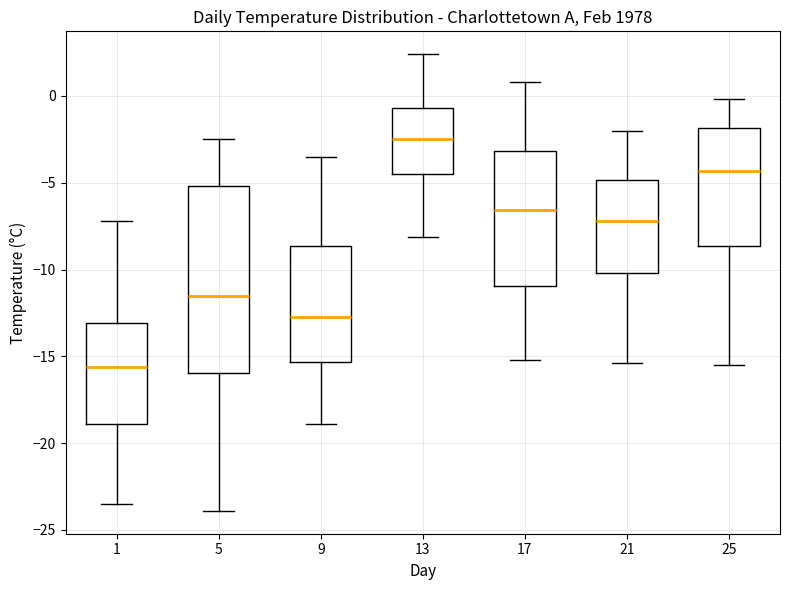

Comparing the boxes themselves (not the whiskers), which one is the tallest?

5